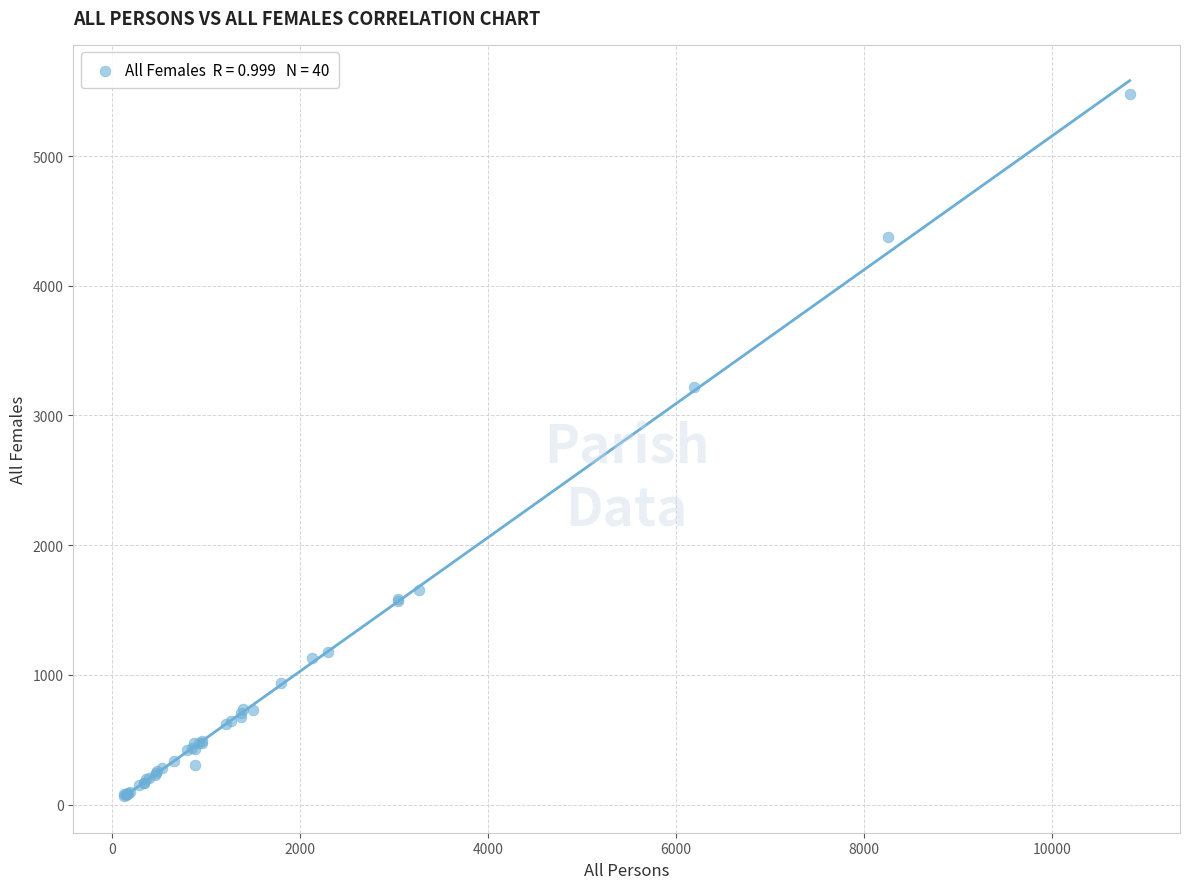

What Y value in the scatter plot is closest to 2773?

3220